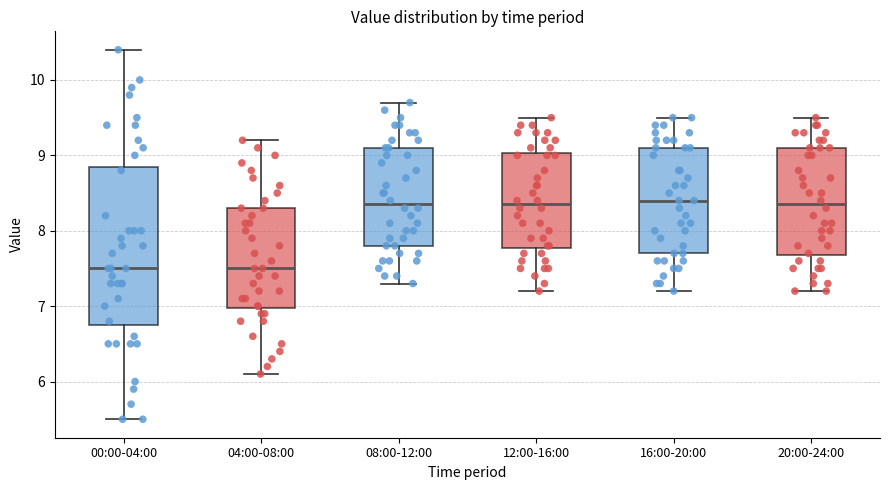

Reading left to right, read every box against the y-axis: the position of its median line, the range the box covers, and the ends of its whiskers. The values are not printed on the chart, so give them approximately, as read against the axis.

00:00-04:00: median 7.5, box 6.8 to 8.9, whiskers 5.5 to 10.4
04:00-08:00: median 7.5, box 7.0 to 8.3, whiskers 6.1 to 9.2
08:00-12:00: median 8.4, box 7.8 to 9.1, whiskers 7.3 to 9.7
12:00-16:00: median 8.4, box 7.8 to 9.0, whiskers 7.2 to 9.5
16:00-20:00: median 8.4, box 7.7 to 9.1, whiskers 7.2 to 9.5
20:00-24:00: median 8.4, box 7.7 to 9.1, whiskers 7.2 to 9.5